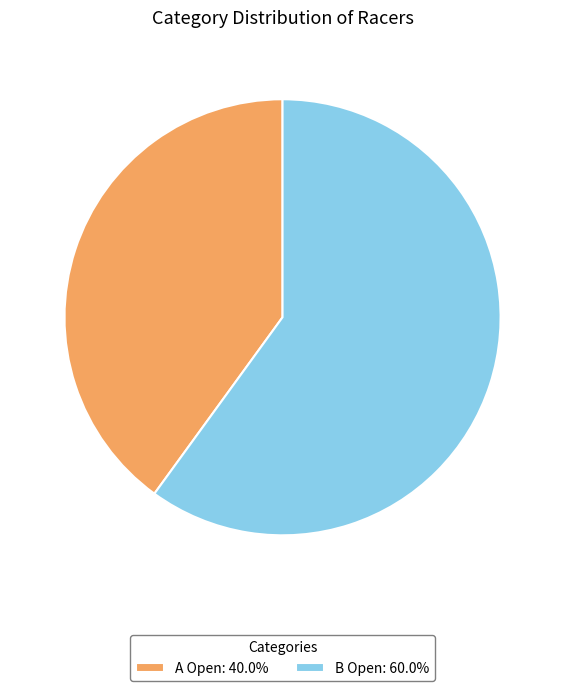

How many slices are in this pie chart?

2